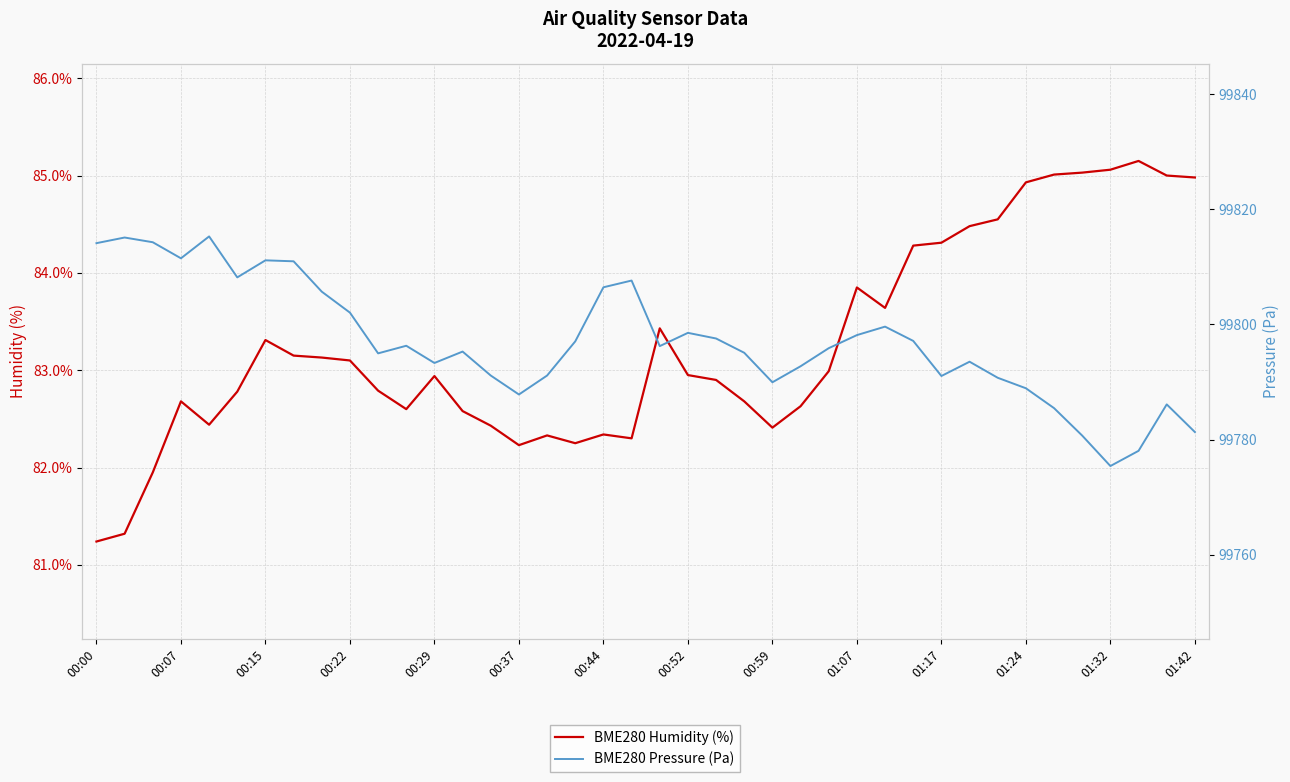

Which series has the largest total across all categories?

BME280 Pressure (Pa)